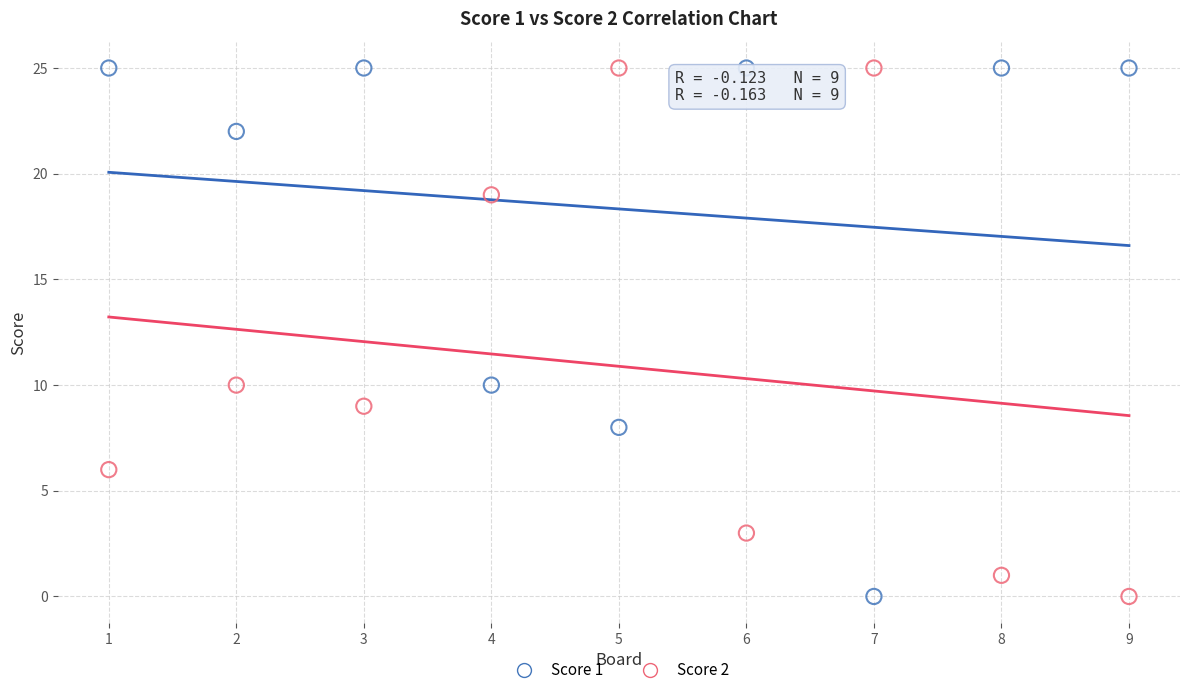

What are all the series names shown in the legend?

Score 1, Score 2